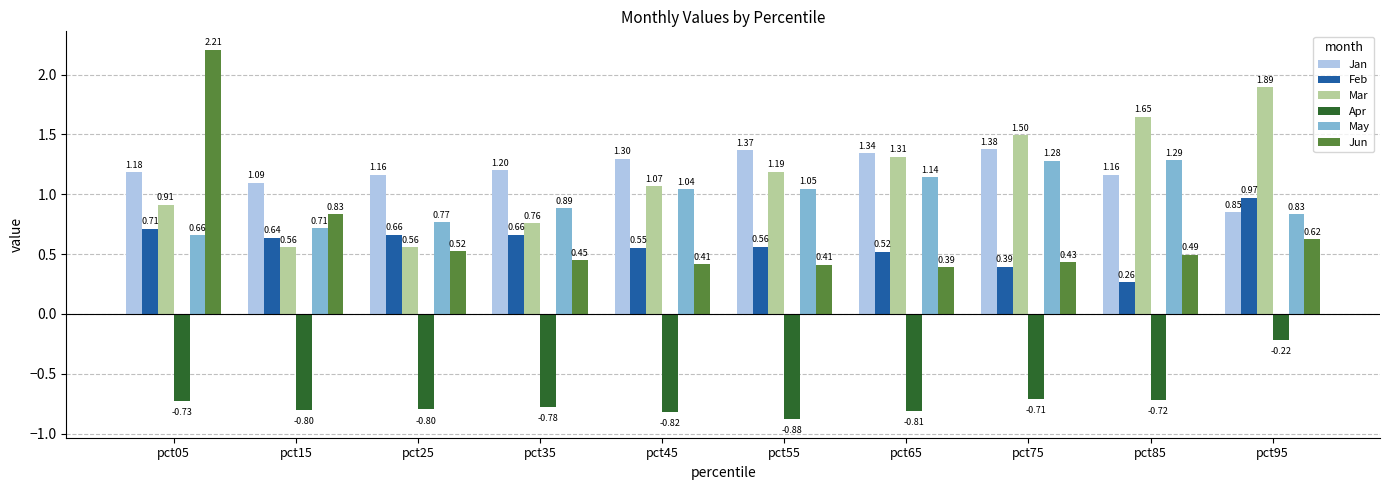

Which series has the largest total across all categories?

Jan